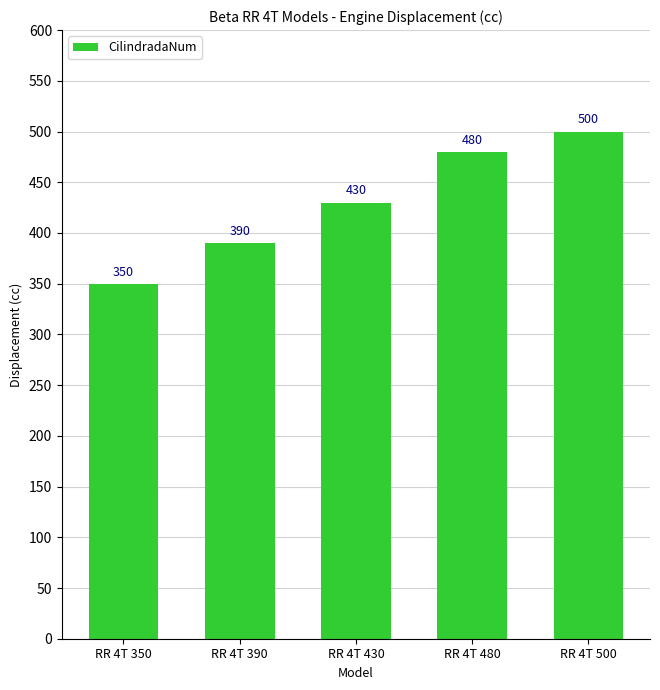

Which category has the lowest value across all series?

RR 4T 350